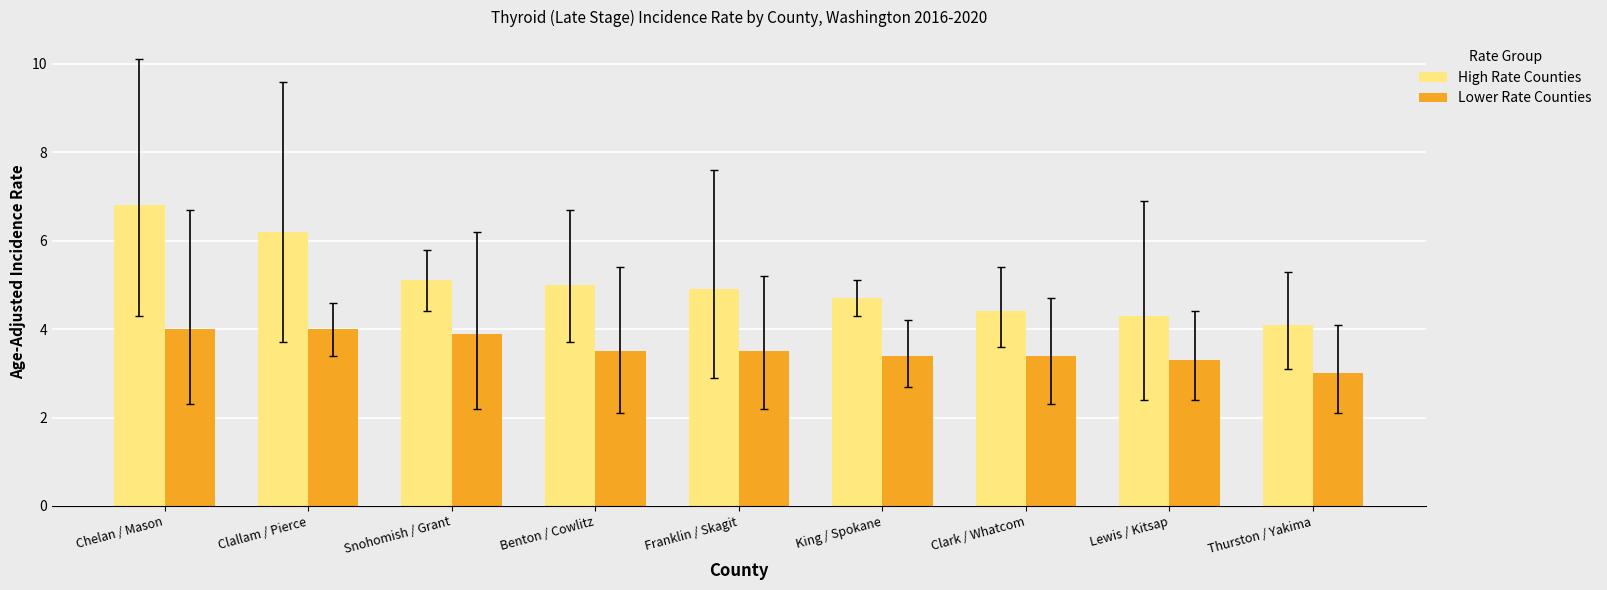

Which series has the largest total across all categories?

High Rate Counties